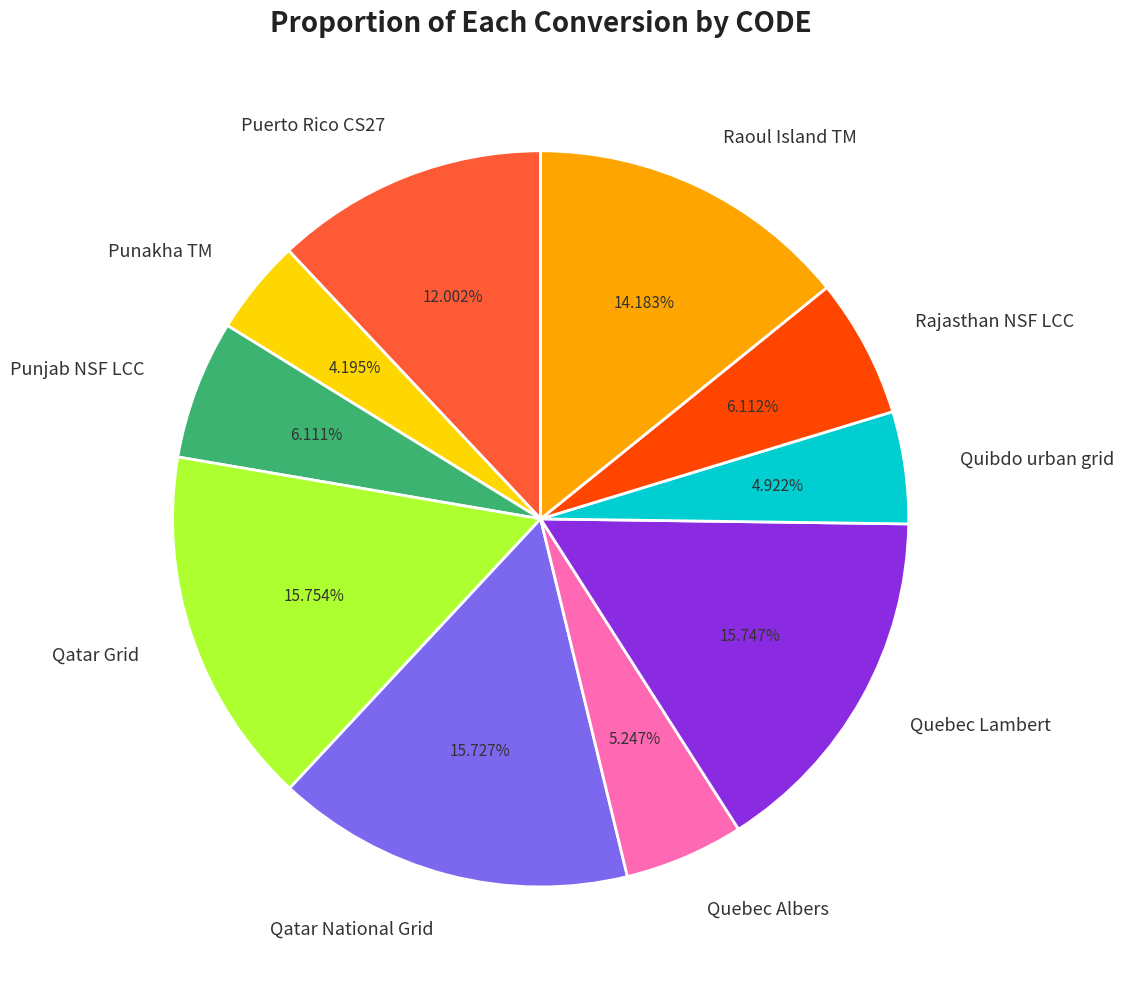

Which slice is the smallest?

Punakha TM